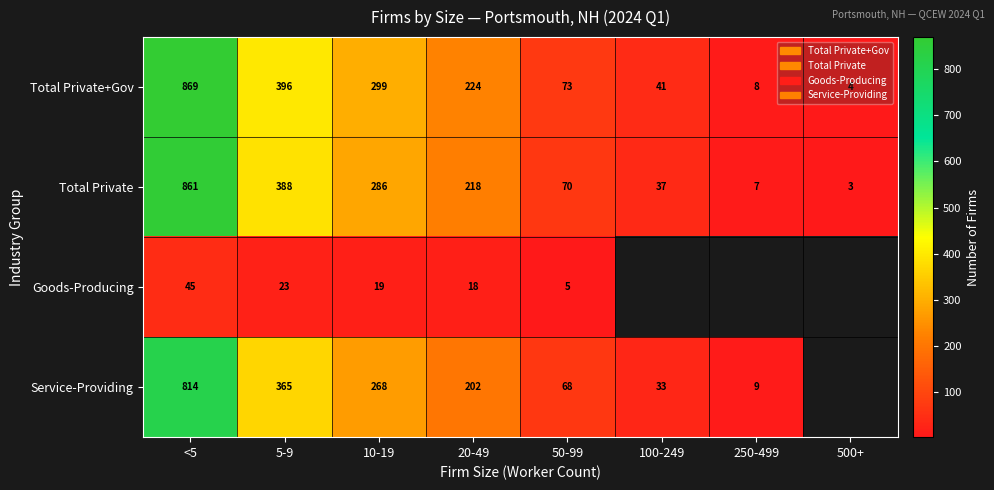

What is the spread (max minus min) of values at 10-19?

280